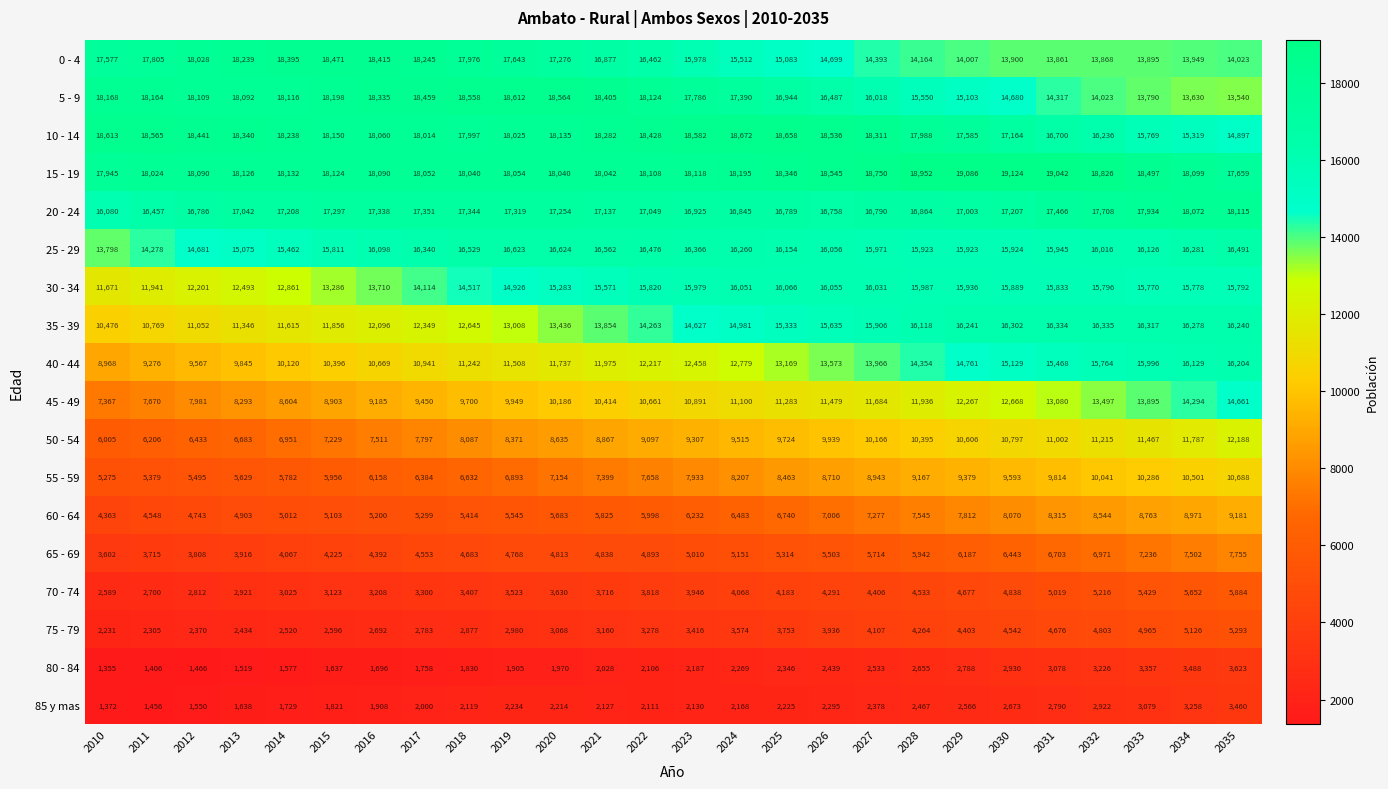

Read the 80 - 84 value at 2017.

1758